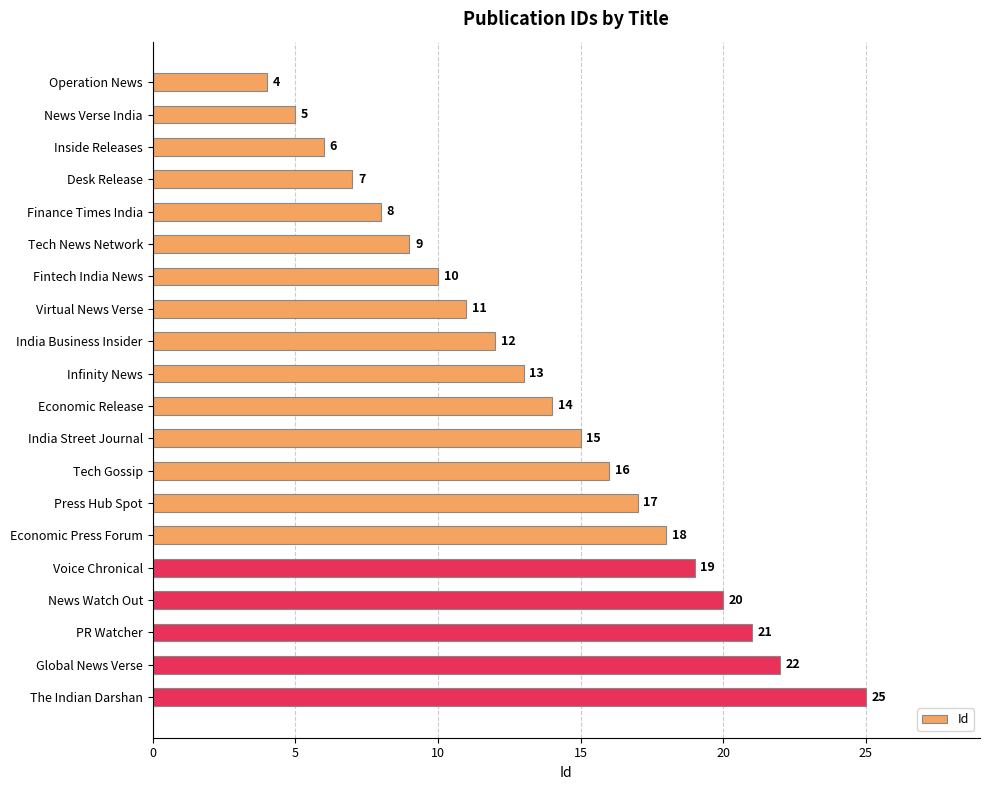

Reading top to bottom, what are all the values shown in this chart?

4	5	6	7	8	9	10	11	12	13	14	15	16	17	18	19	20	21	22	25